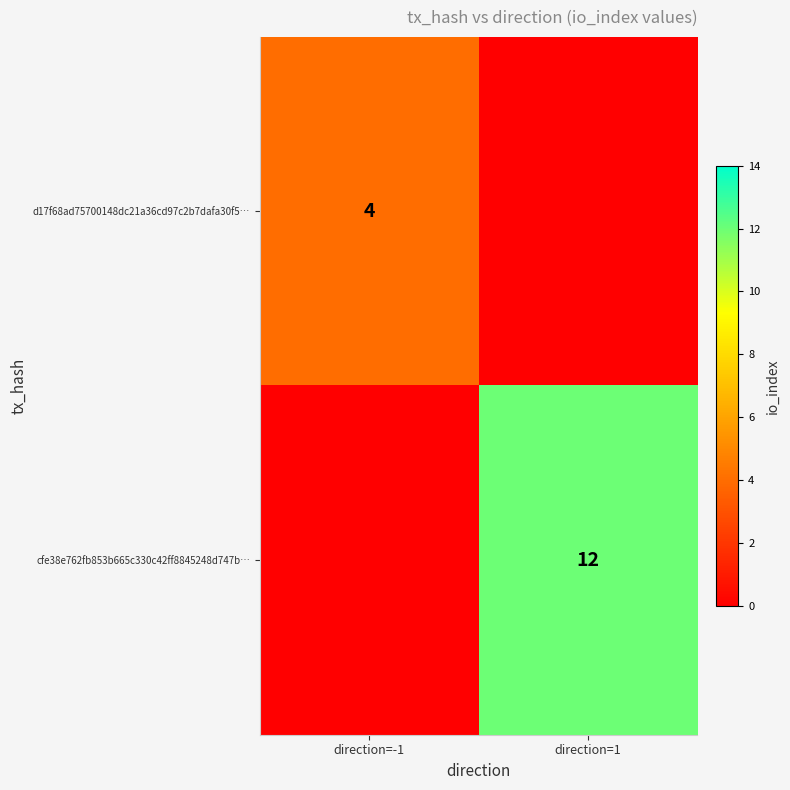

Is it true that d17f68ad75700148dc21a36cd97c2b7dafa30f5… equals 4 at direction=-1?

True